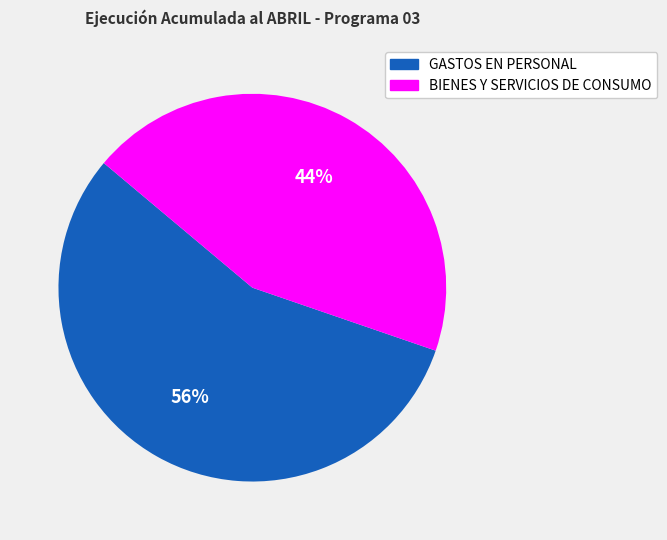

Between GASTOS EN PERSONAL and BIENES Y SERVICIOS DE CONSUMO, which is larger?

GASTOS EN PERSONAL